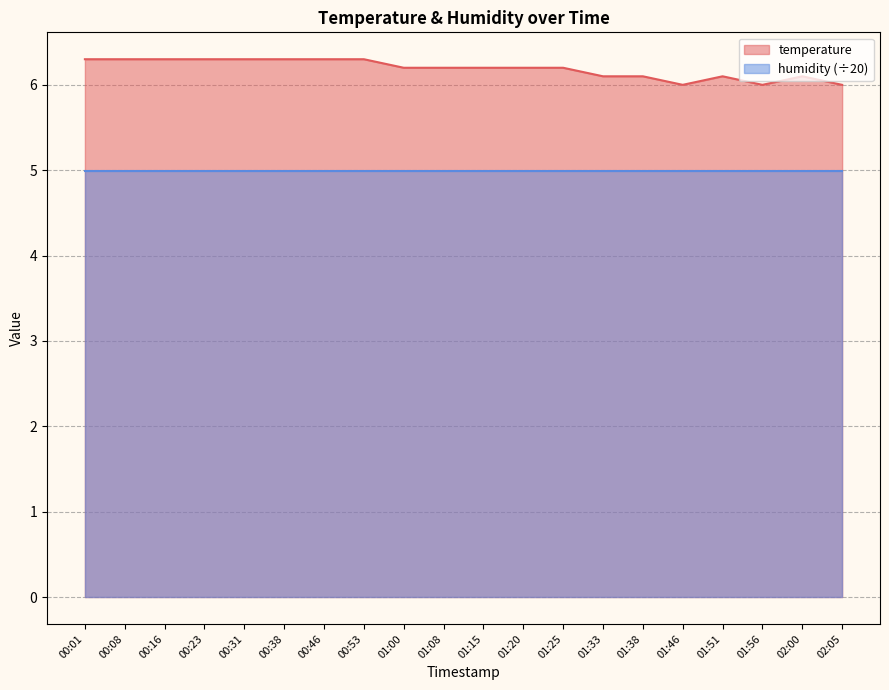

Does the chart have visible grid lines?

Yes